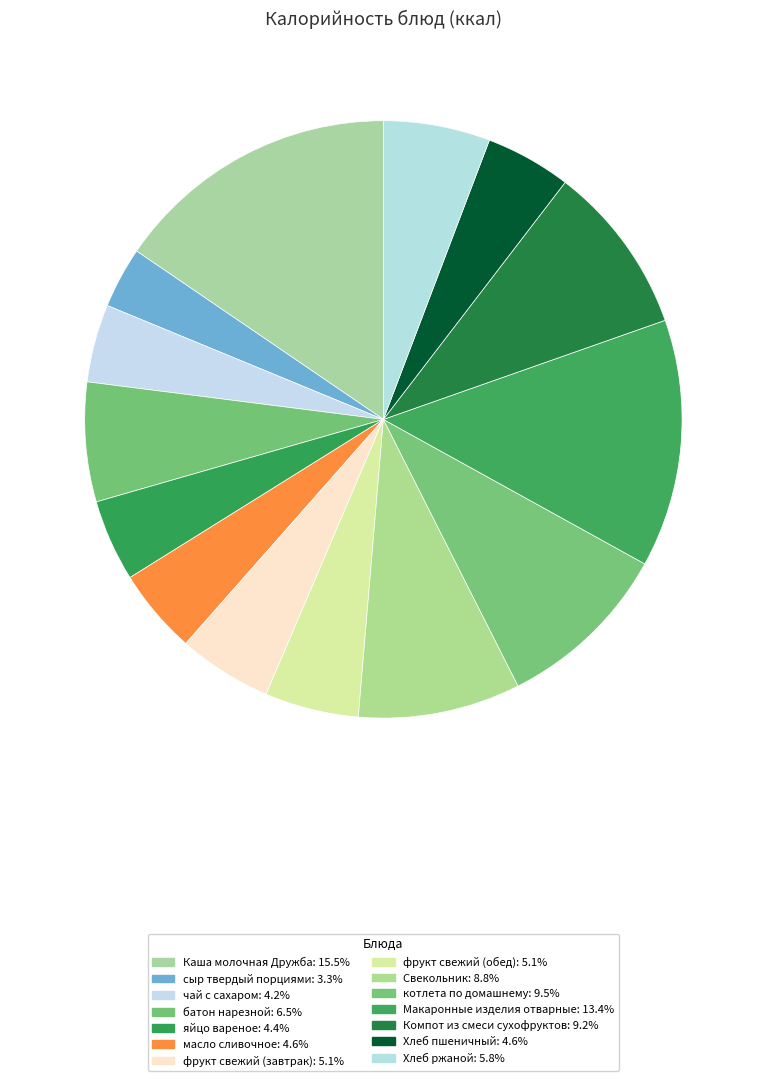

Combined, what portion of the pie is Каша молочная Дружба and фрукт свежий (завтрак)?

20.6%